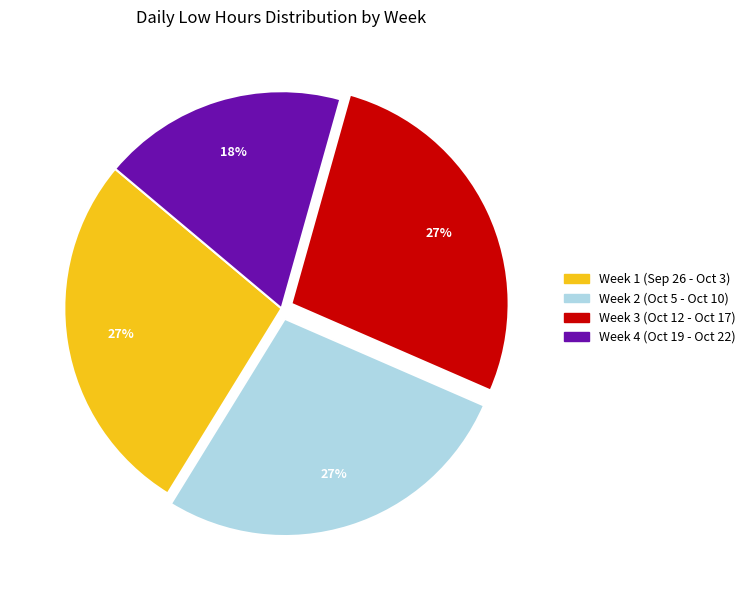

To the nearest percent, what is the difference between the largest and smallest slice percentages?

9%